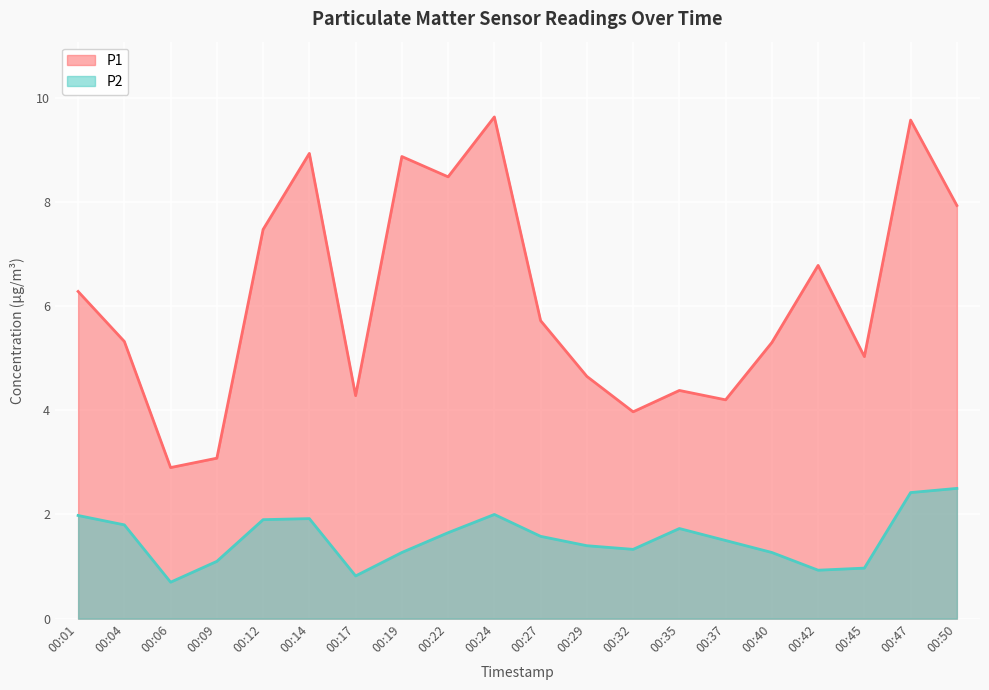

What is the approximate value of P1 at 00:09?

3.1